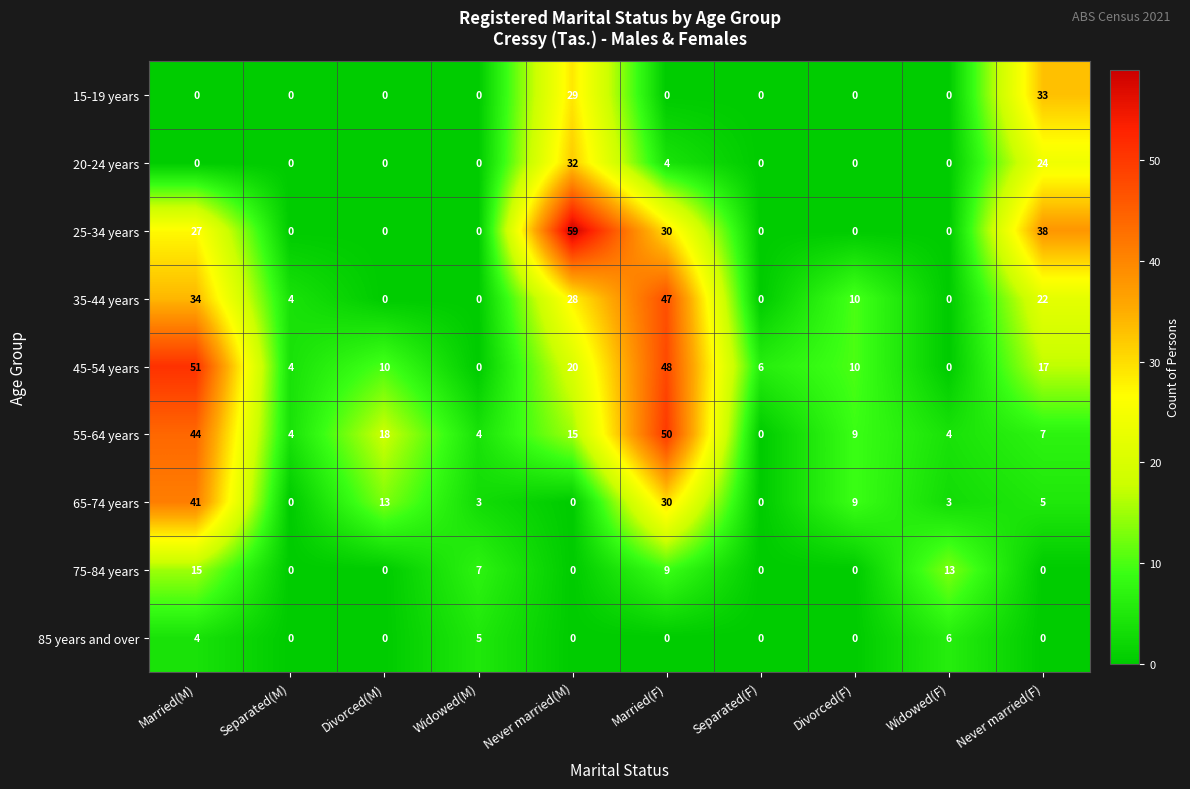

Which label corresponds to the largest value in the chart?

Never married(M)